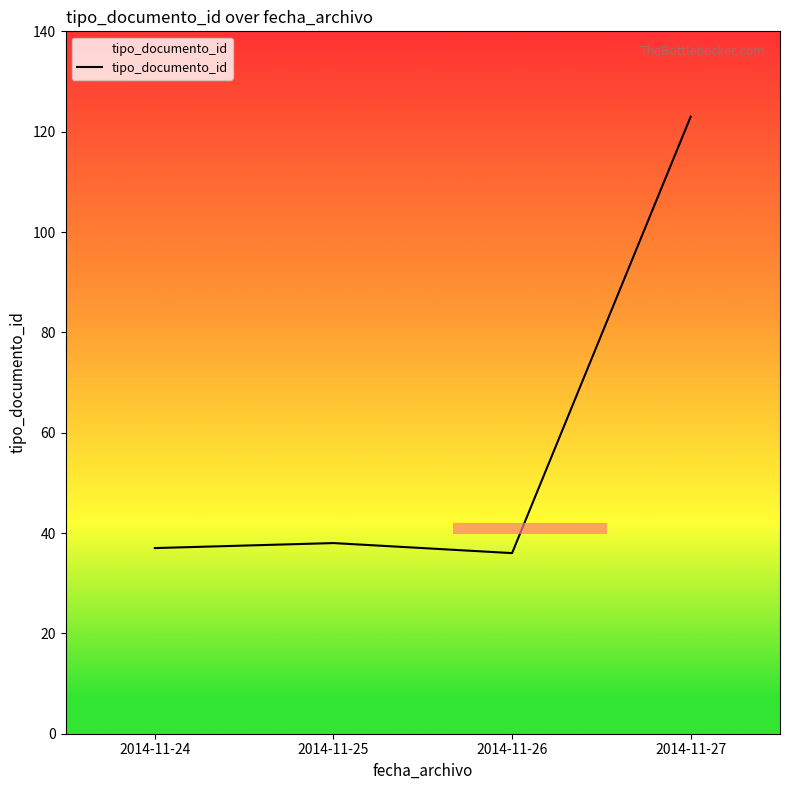

What is the difference between the values at 2014-11-26 and 2014-11-27?

87